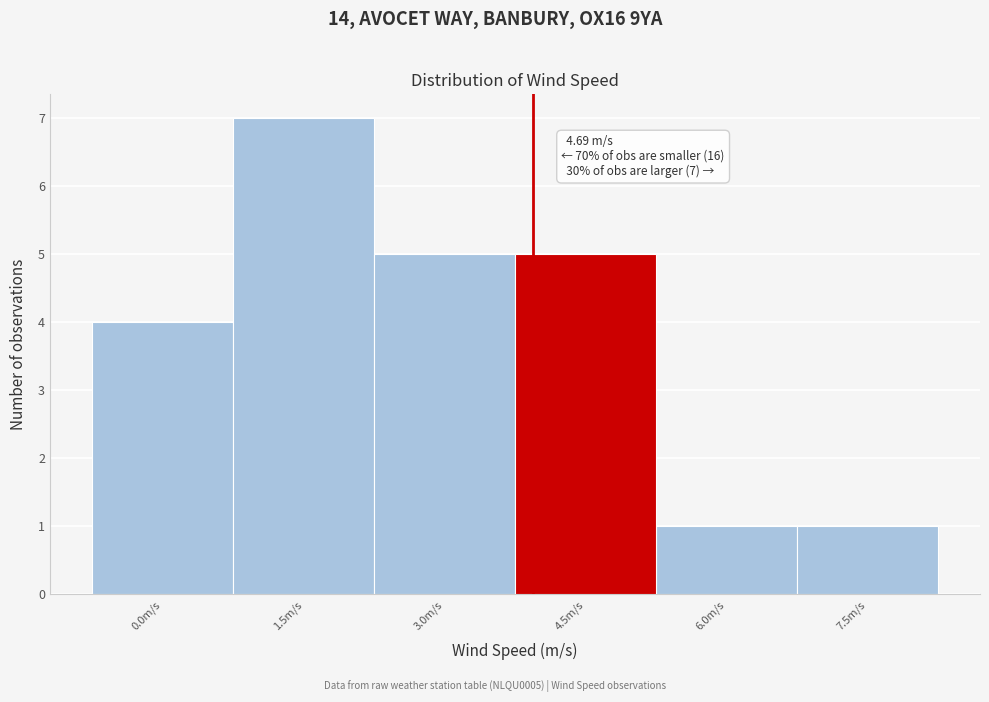

Reading left to right, extract all data points from this chart.

0.0m/s=4	1.5m/s=7	3.0m/s=5	4.5m/s=5	6.0m/s=1	7.5m/s=1